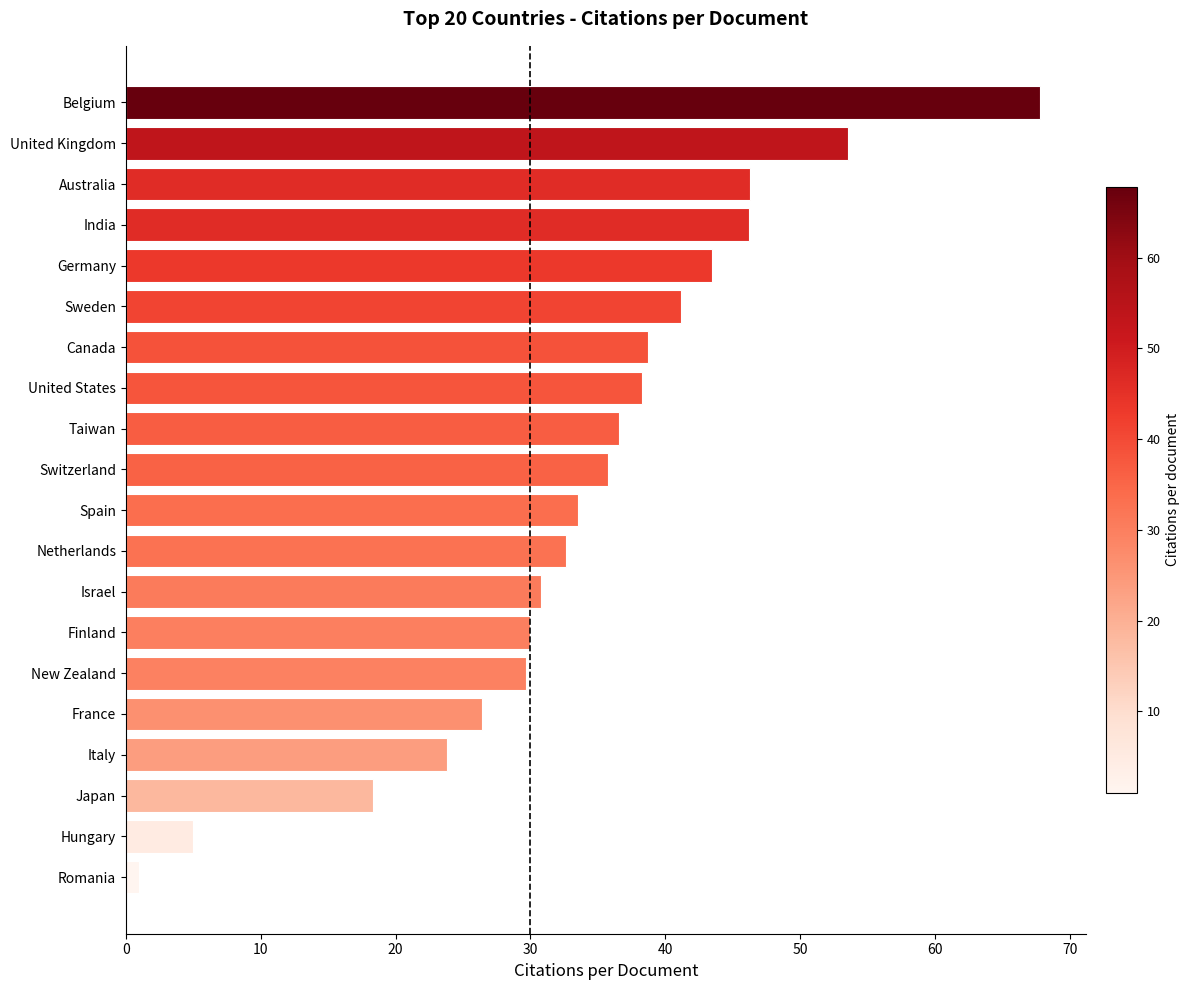

The value at Switzerland is 7.3. True or false?

False